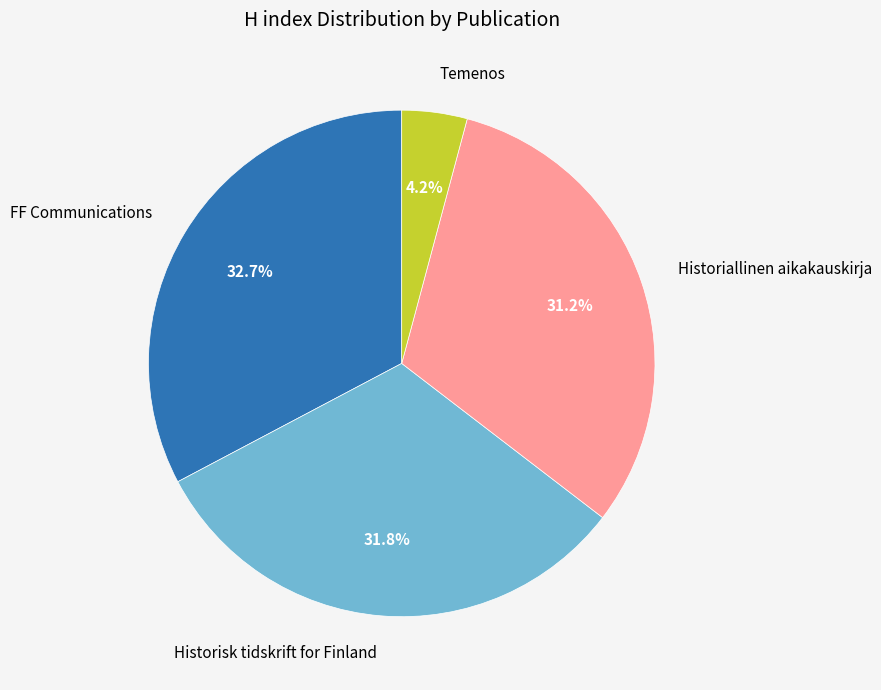

Count the number of slices in the pie.

4